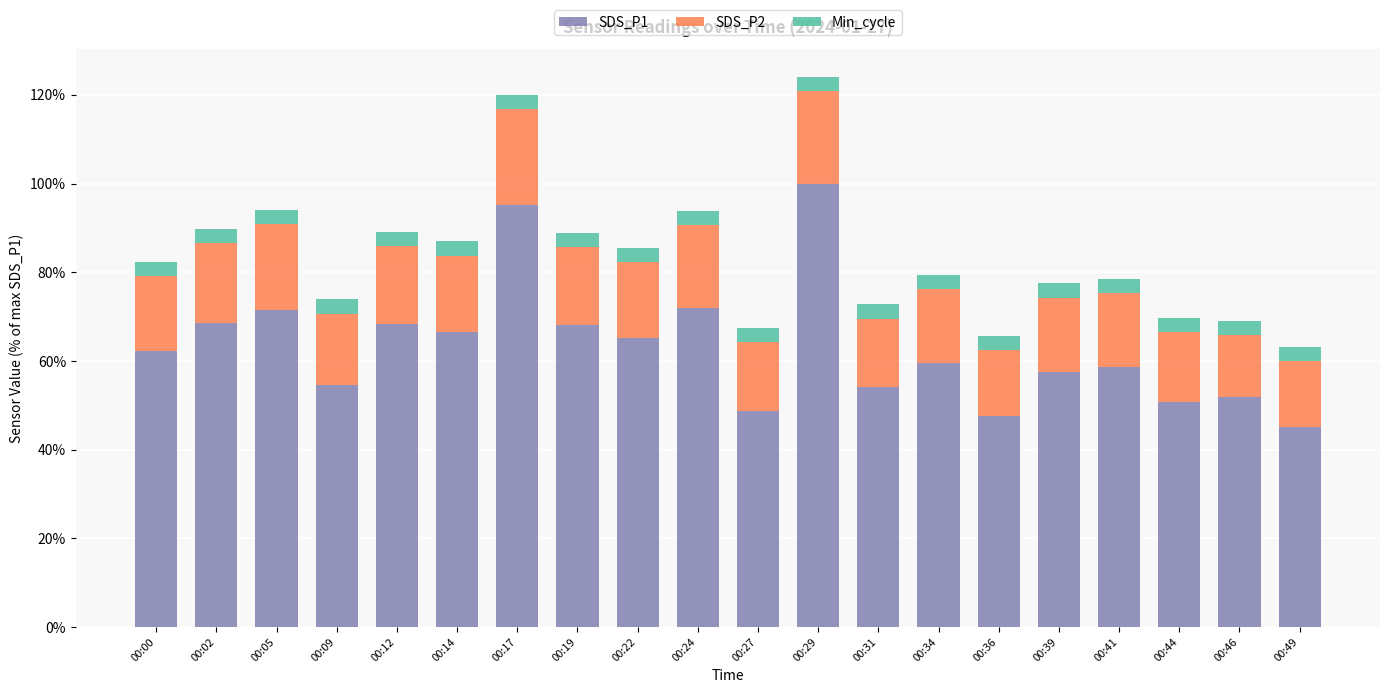

What is the average value of the SDS_P1 series?

63.3